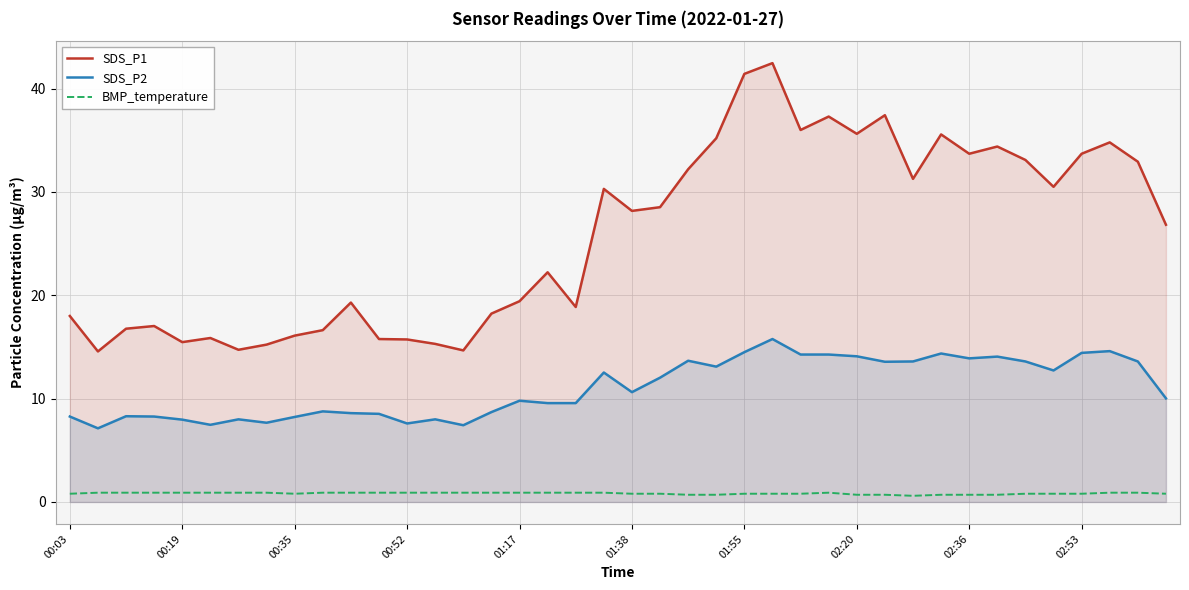

Rank the series at 15 from lowest to highest value.

BMP_temperature, SDS_P2, SDS_P1